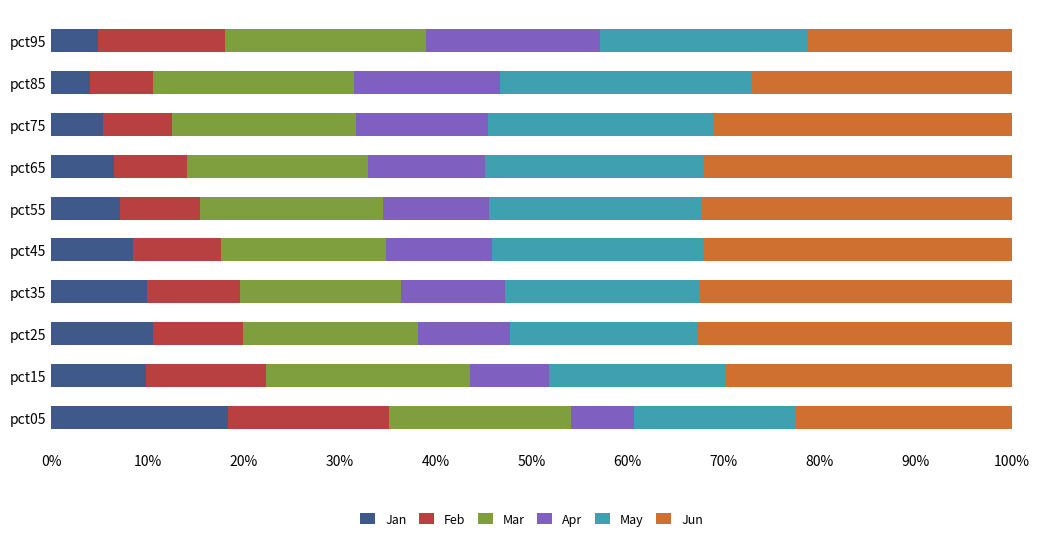

What is the total value across all series at pct55?

100.0